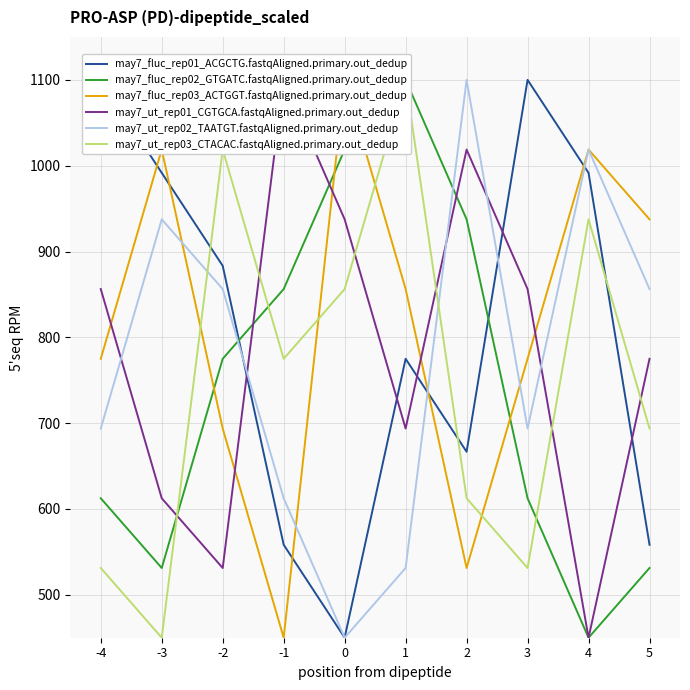

True or false: may7_fluc_rep01_ACGCTG.fastqAligned.primary.out_dedup and may7_fluc_rep02_GTGATC.fastqAligned.primary.out_dedup cross at least once.

True